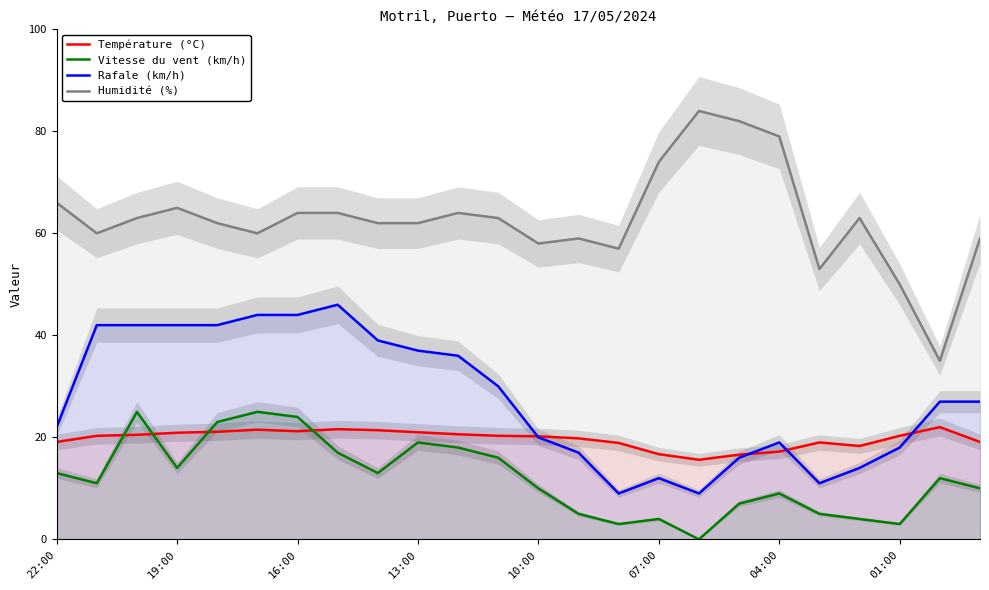

What are all the series names shown in the legend?

Température (°C), Vitesse du vent (km/h), Rafale (km/h), Humidité (%)